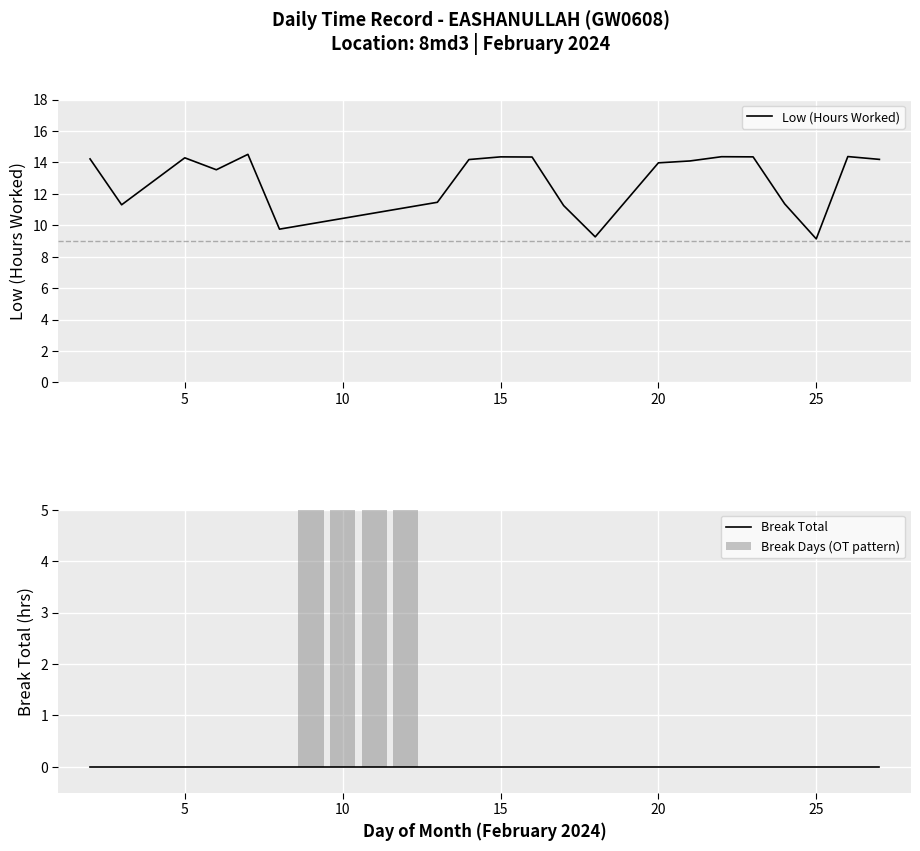

What is the difference between the second highest and minimum values?

5.2